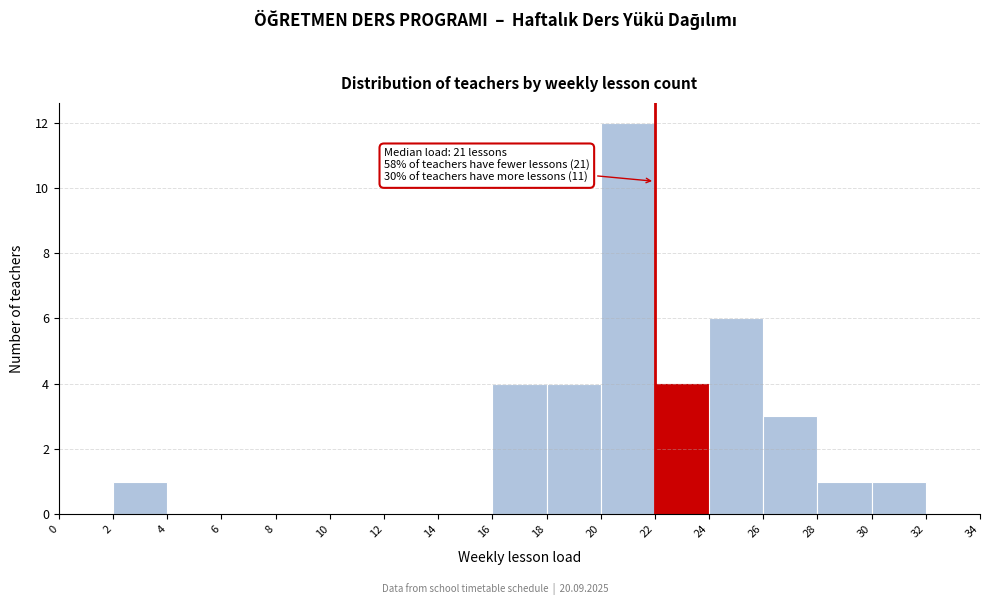

Which range on the x-axis has the tallest bar?

20 to 22